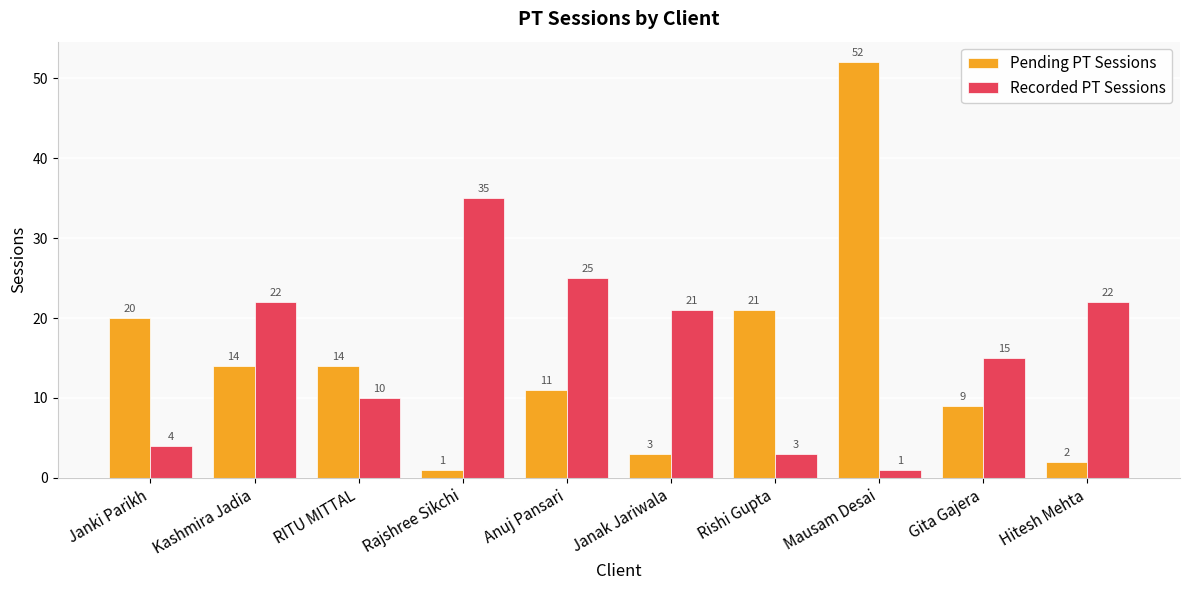

The value of Pending PT Sessions at Rajshree Sikchi is 1. True or false?

True